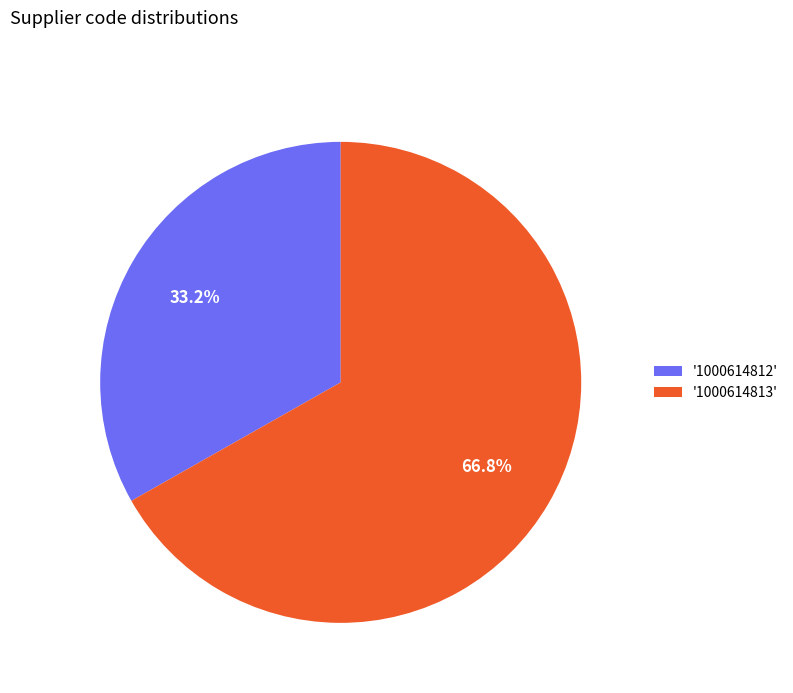

What portion of the pie excludes '1000614812'?

66.8%